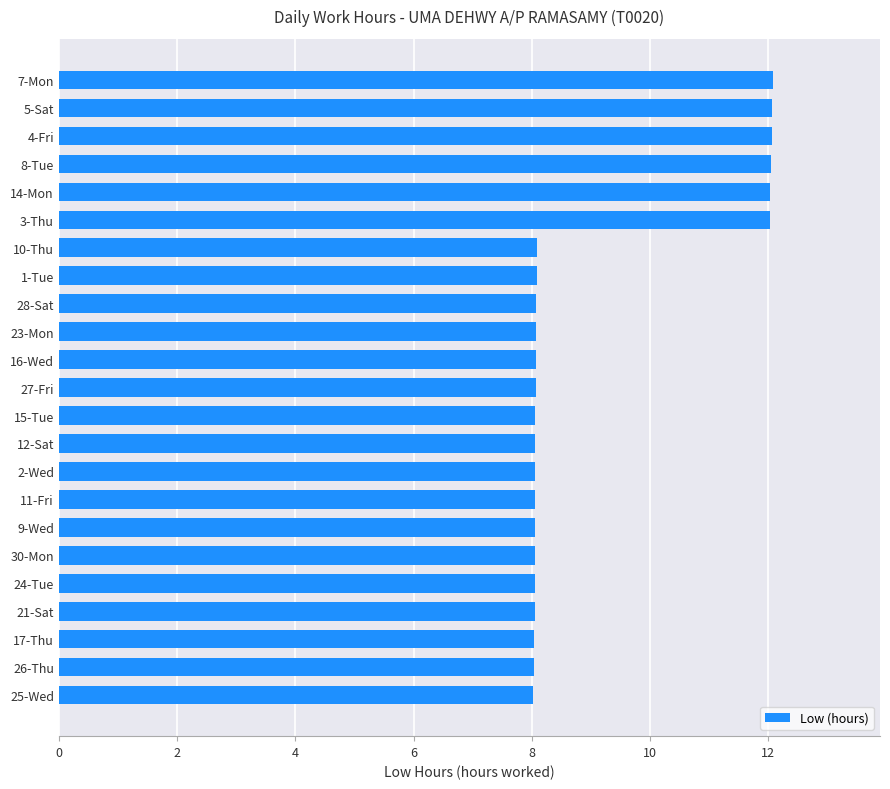

What is the minimum value shown in the chart?

8.0